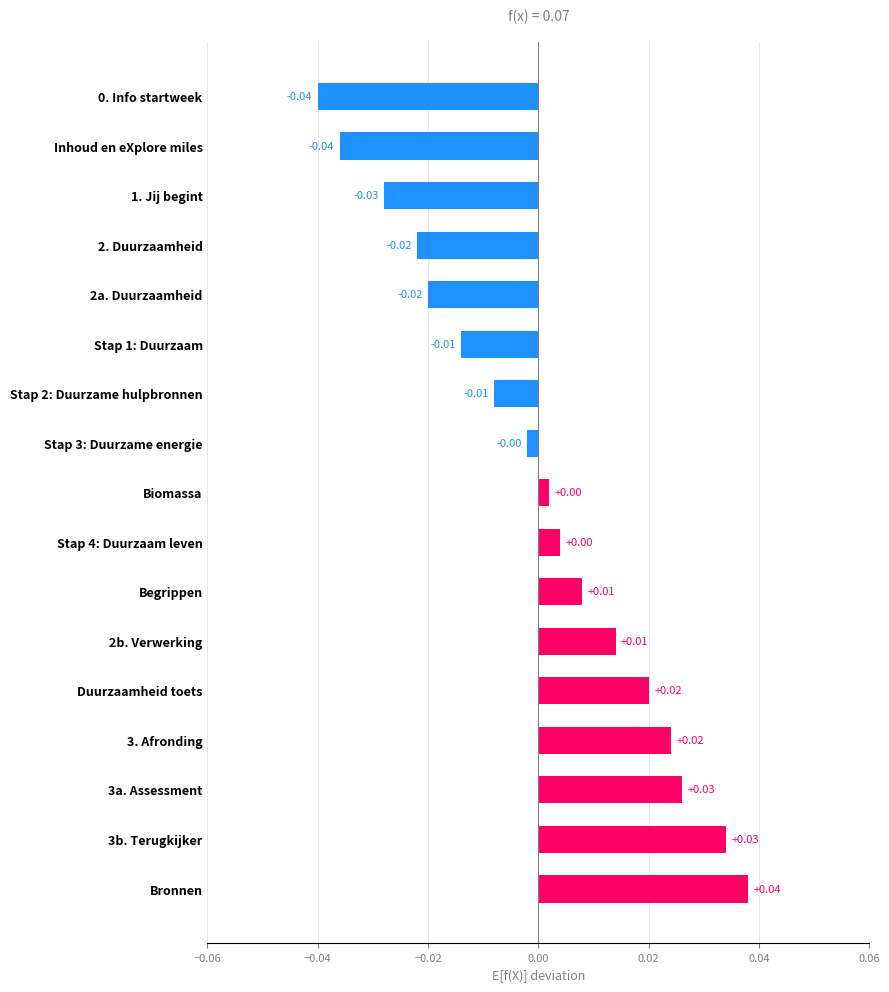

Between 1. Jij begint and 2b. Verwerking, which is larger?

2b. Verwerking